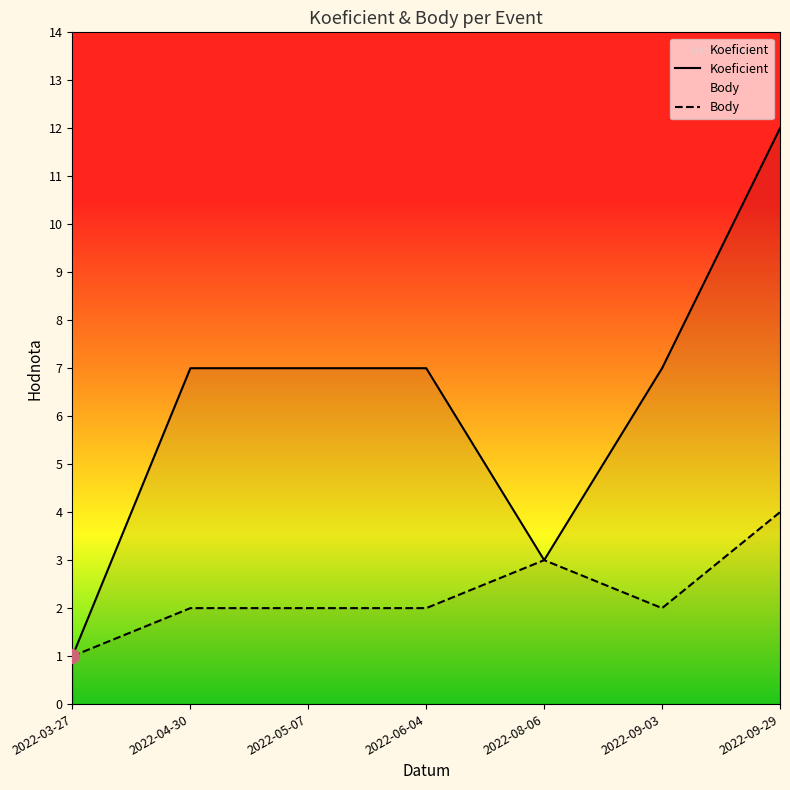

How many data points in Koeficient are above 7?

1